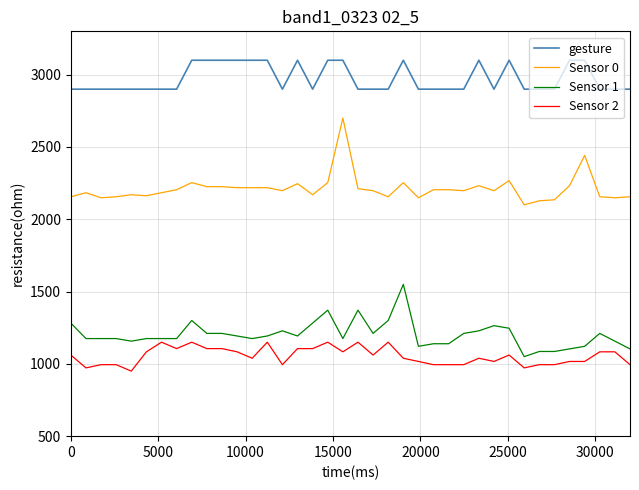

Which series has the largest total across all categories?

gesture